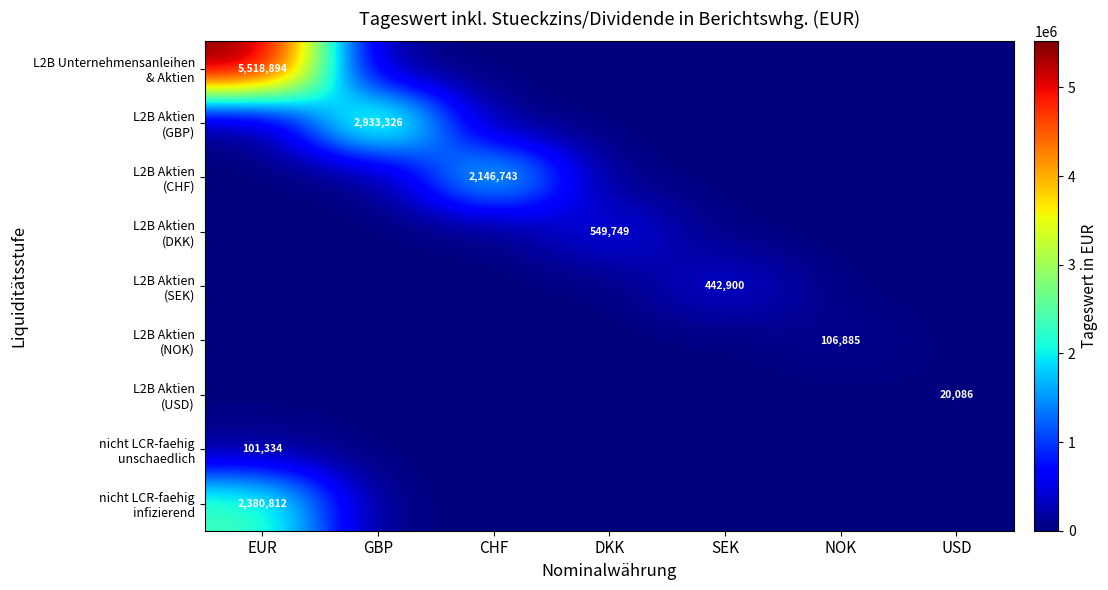

Is the value of L2B Aktien (DKK) at DKK greater than the value of L2B Aktien (CHF) at CHF?

No